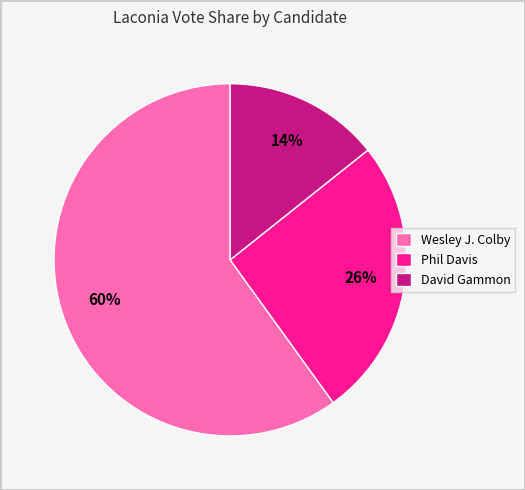

To the nearest percent, what is the difference between the largest and smallest slice percentages?

46%